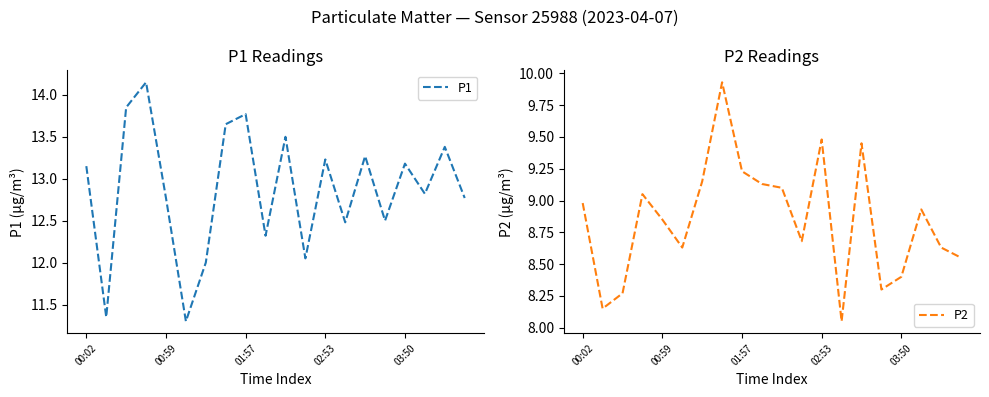

What value does the P2 series have at 15?

8.3